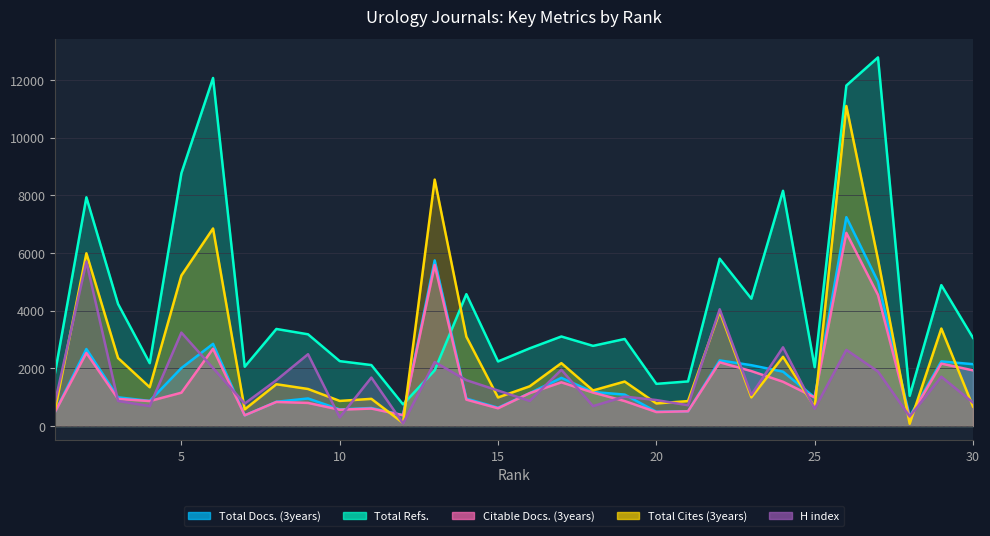

The value of Total Cites (3years) at 1 is 776. True or false?

False